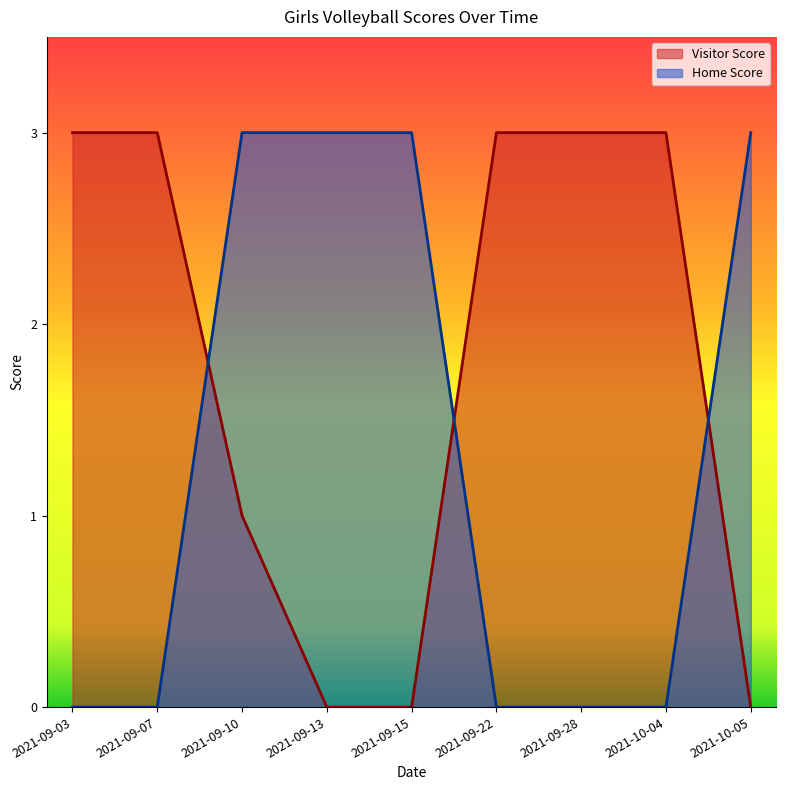

At which category does the chart reach its peak across all series?

2021-09-03